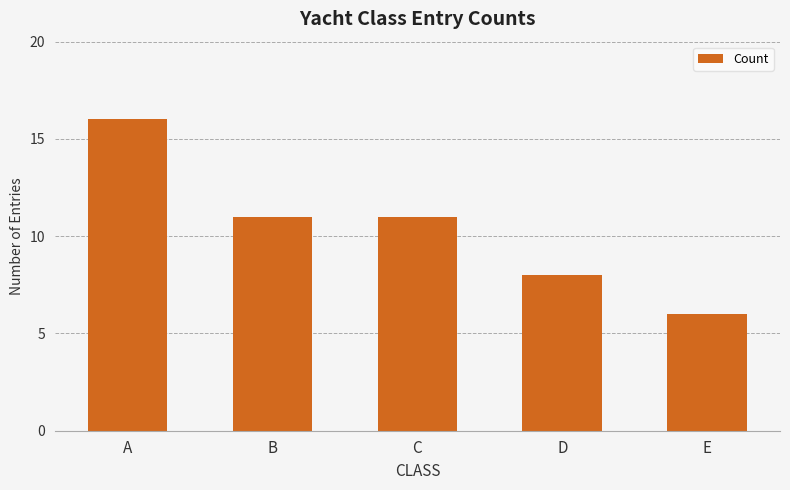

How many bars are there in total?

5